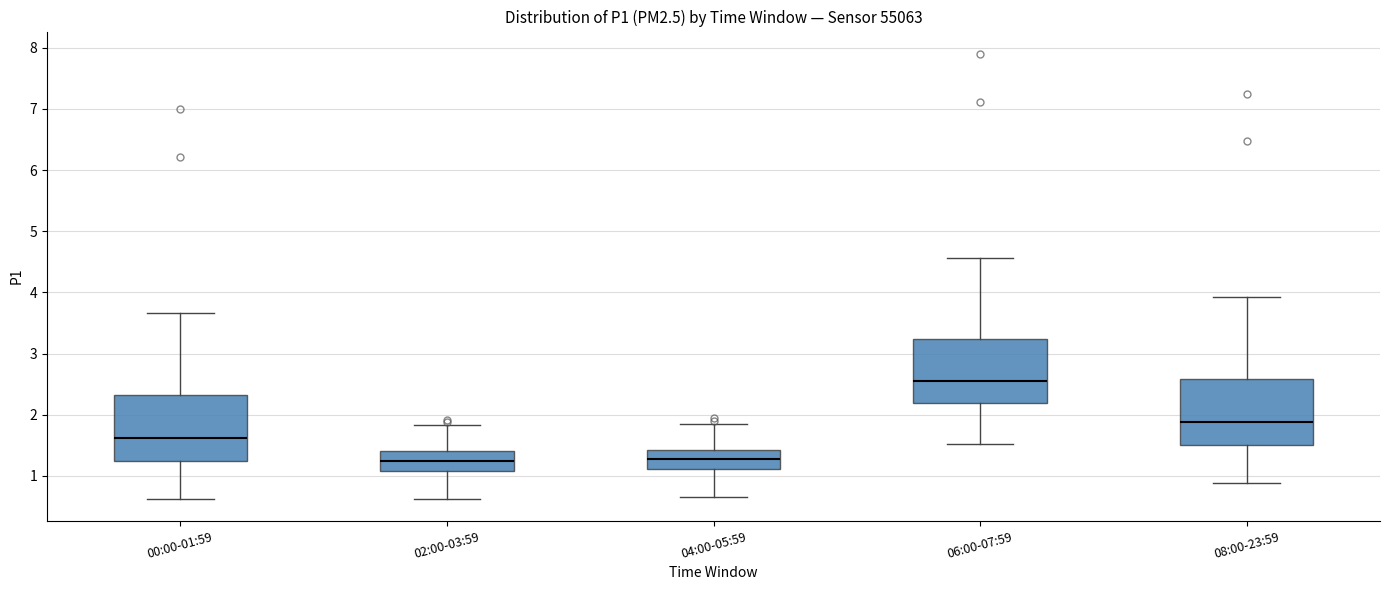

Where is the lower edge of the box for 00:00-01:59 on the y-axis? The values are not printed on the chart, so give them approximately, as read against the axis.

1.3